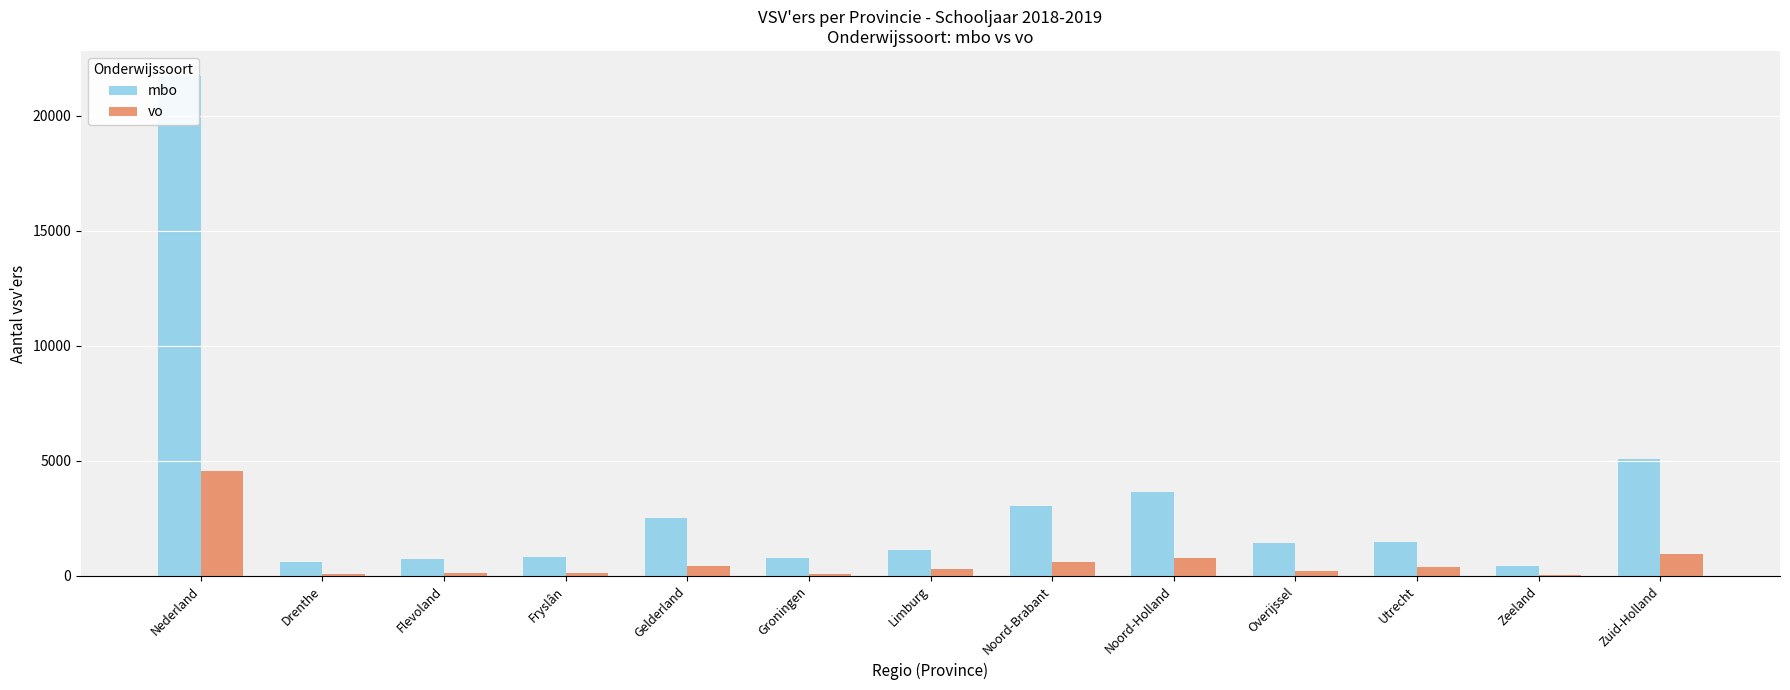

Reading left to right, transcribe all the data shown in this chart.

mbo: Nederland=21734	Drenthe=628	Flevoland=732	Fryslân=814	Gelderland=2518	Groningen=783	Limburg=1129	Noord-Brabant=3022	Noord-Holland=3661	Overijssel=1430	Utrecht=1495	Zeeland=413	Zuid-Holland=5080
vo: Nederland=4547	Drenthe=96	Flevoland=120	Fryslân=146	Gelderland=452	Groningen=108	Limburg=316	Noord-Brabant=618	Noord-Holland=771	Overijssel=215	Utrecht=377	Zeeland=65	Zuid-Holland=971